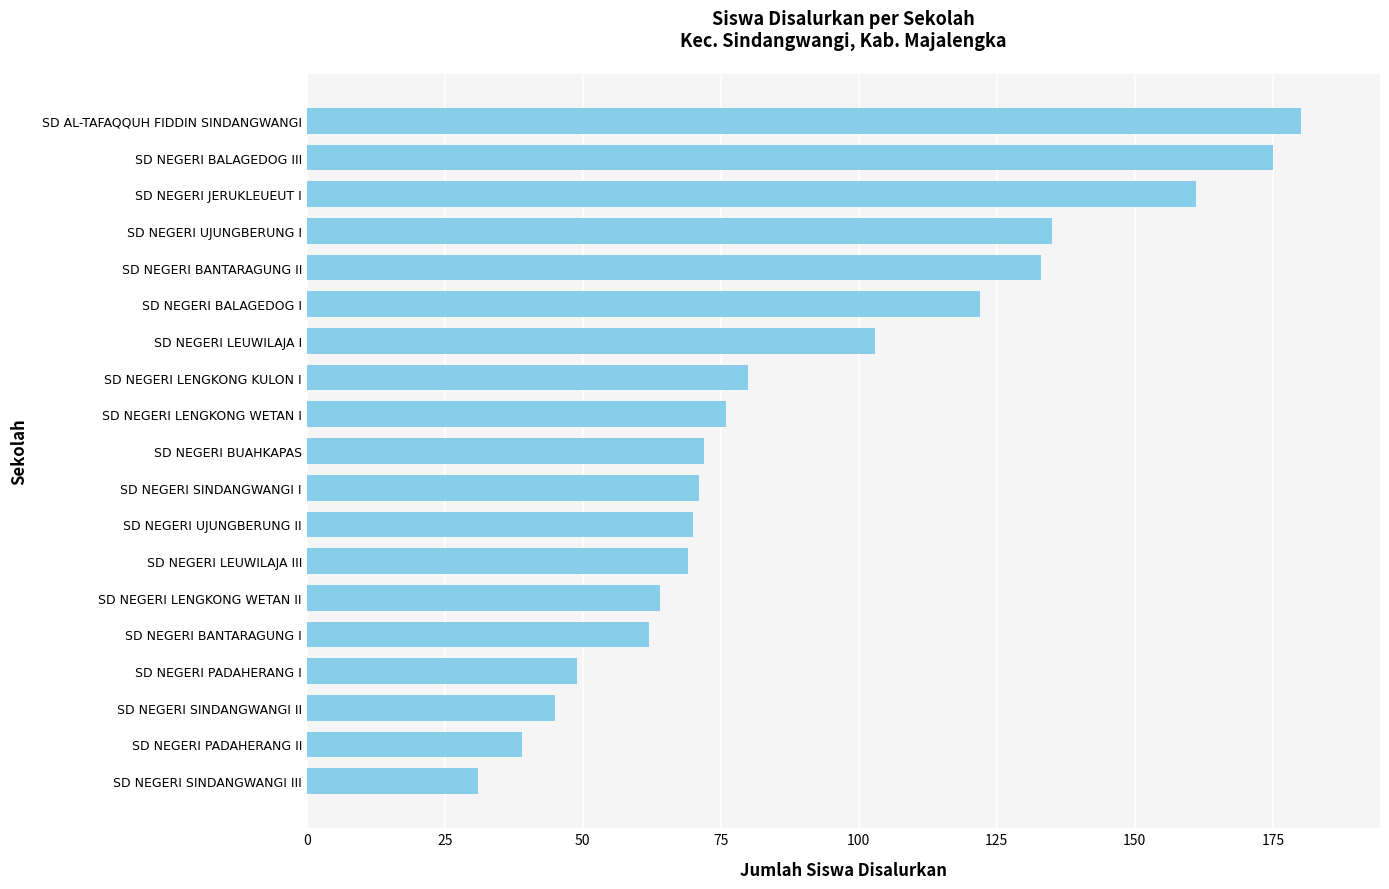

Count the number of data series in this chart.

1